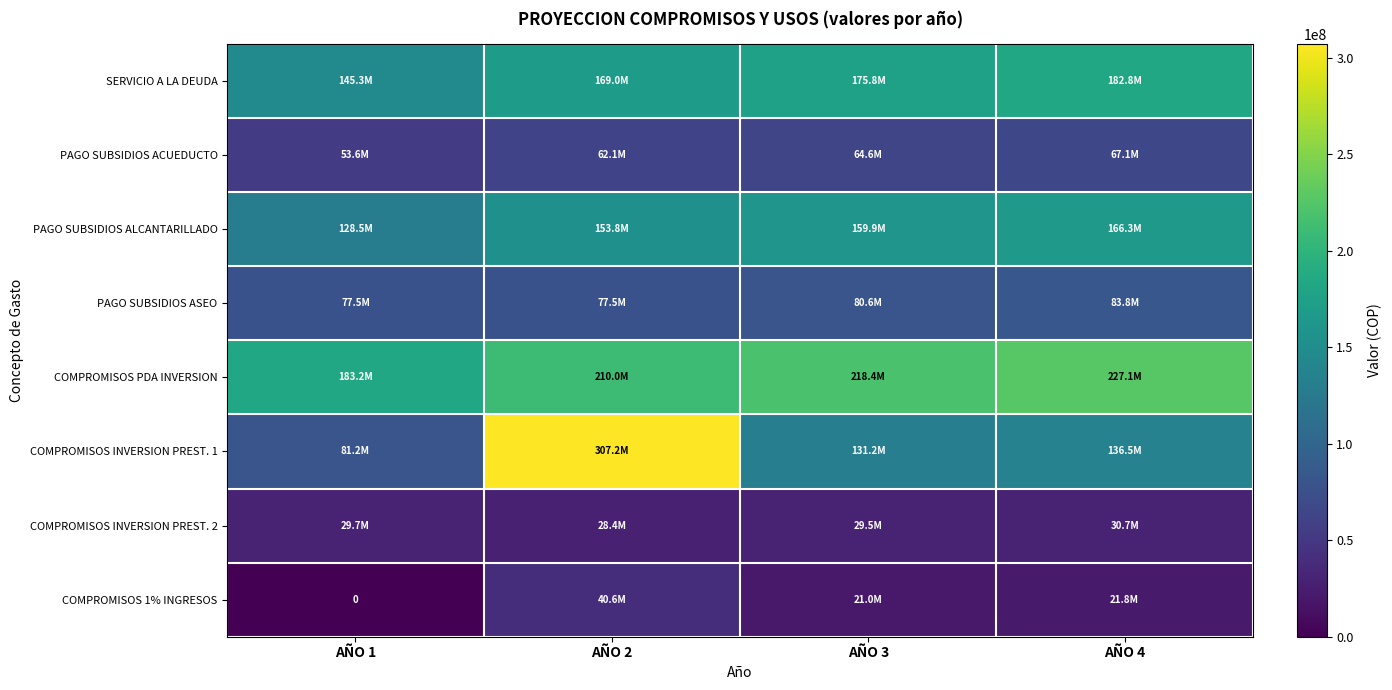

Is it true that COMPROMISOS INVERSION PREST. 1 equals 40593270 at AÑO 3?

False